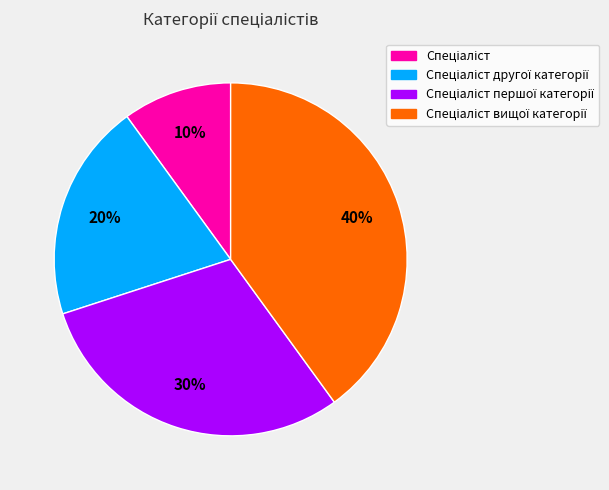

To the nearest percent, what is the difference between the largest and smallest slice percentages?

30%